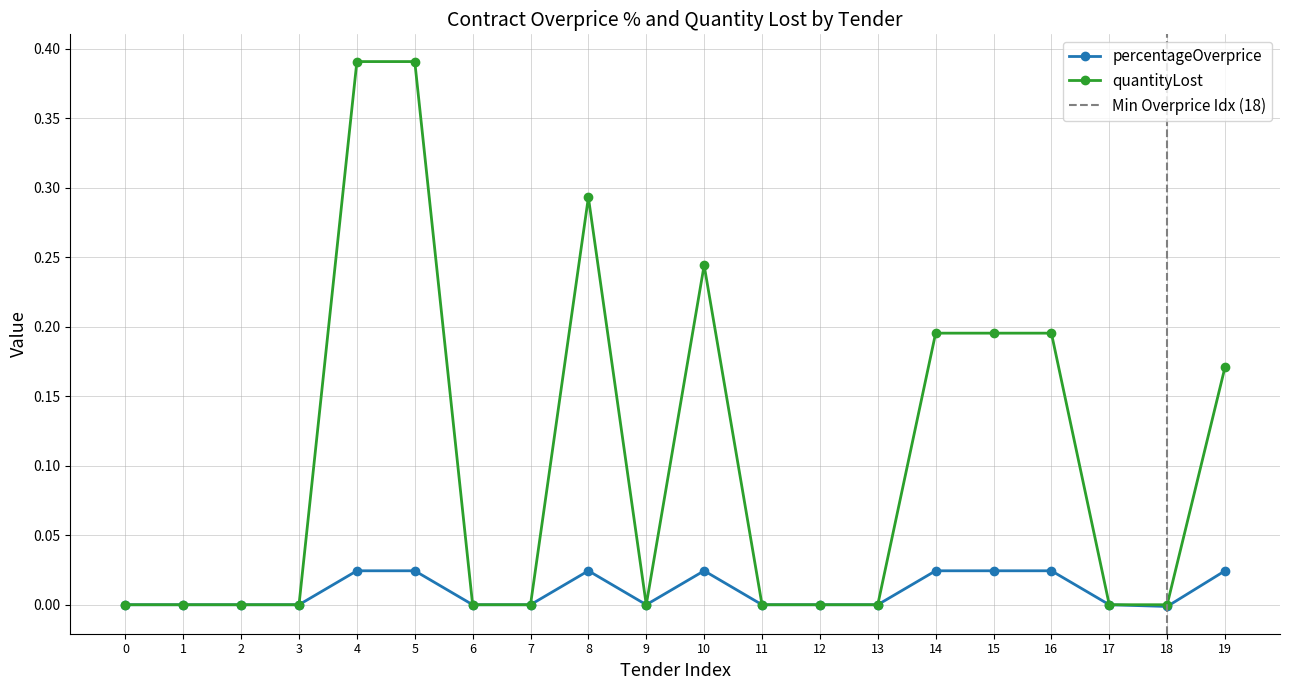

How many values in quantityLost are above zero?

8